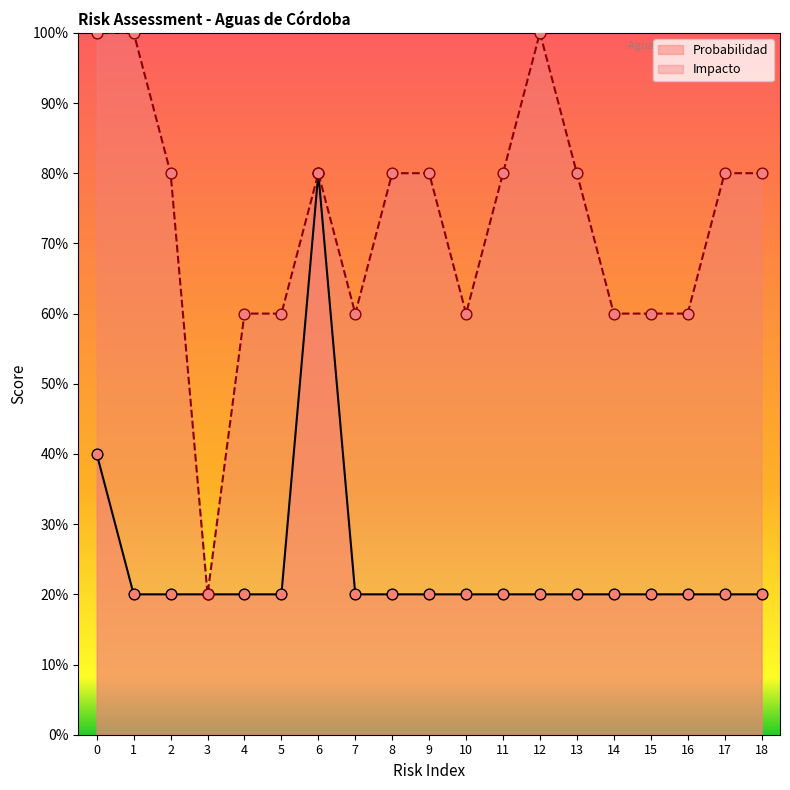

Which series contains the lowest Y value?

Probabilidad